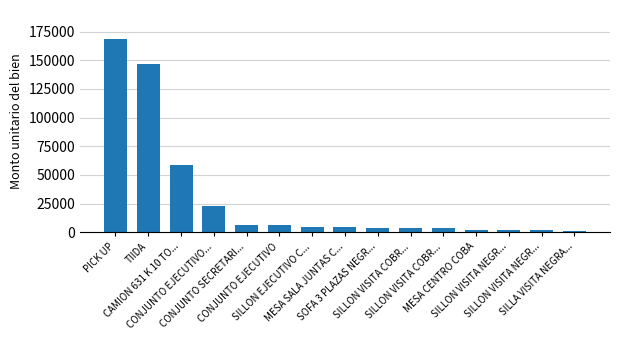

Are the bars horizontal?

No